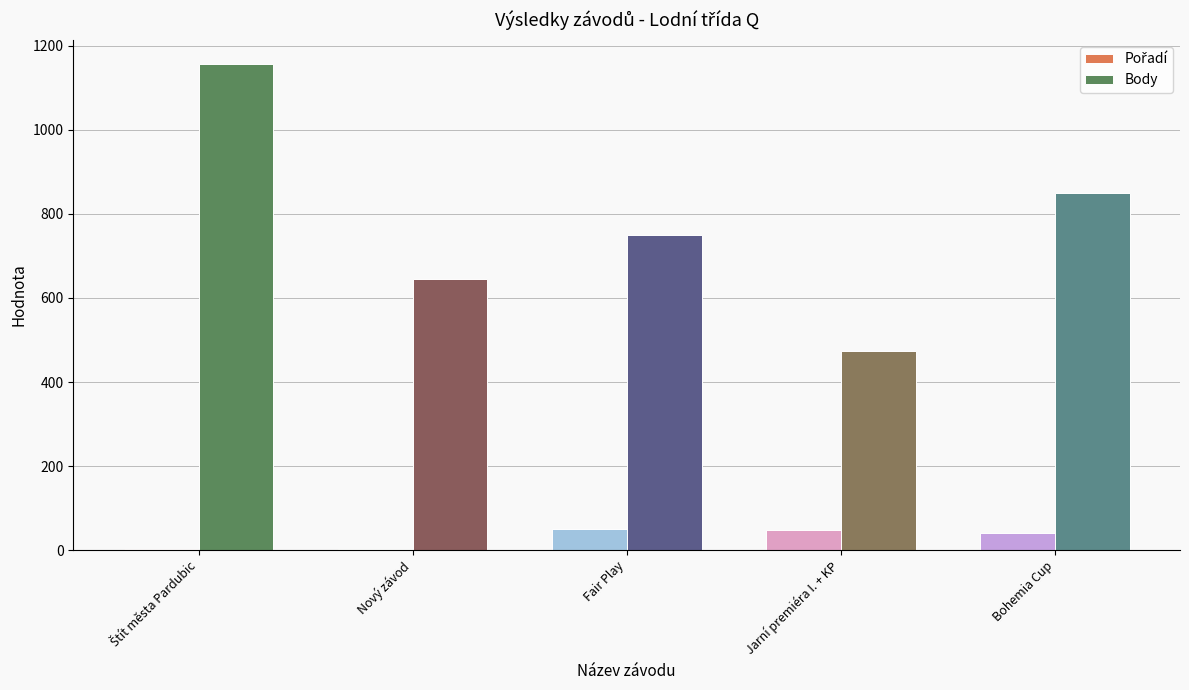

What is the total value across all series at Jarní premiéra I. + KP?

522